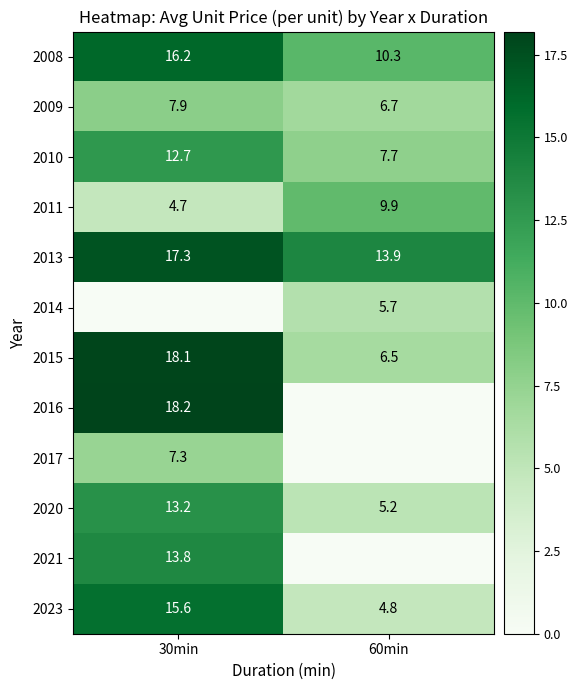

List the labels in order of 2010 value, largest first.

30min, 60min